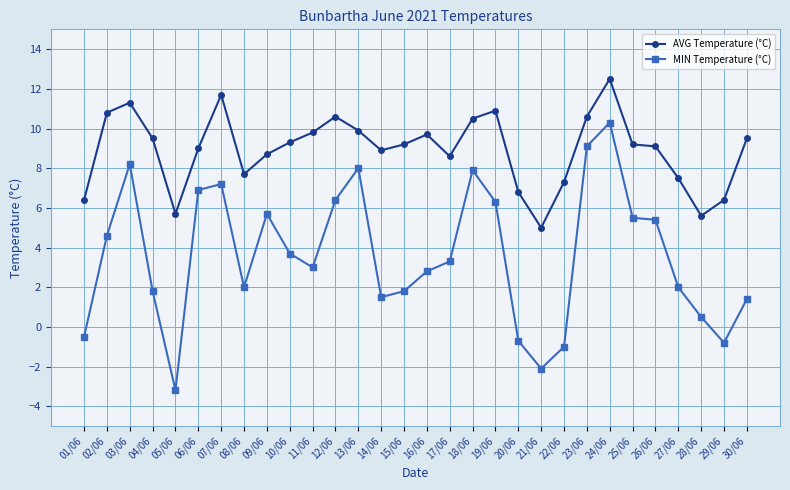

Between 13/06 and 22/06, which series saw the biggest shift?

MIN Temperature (°C)